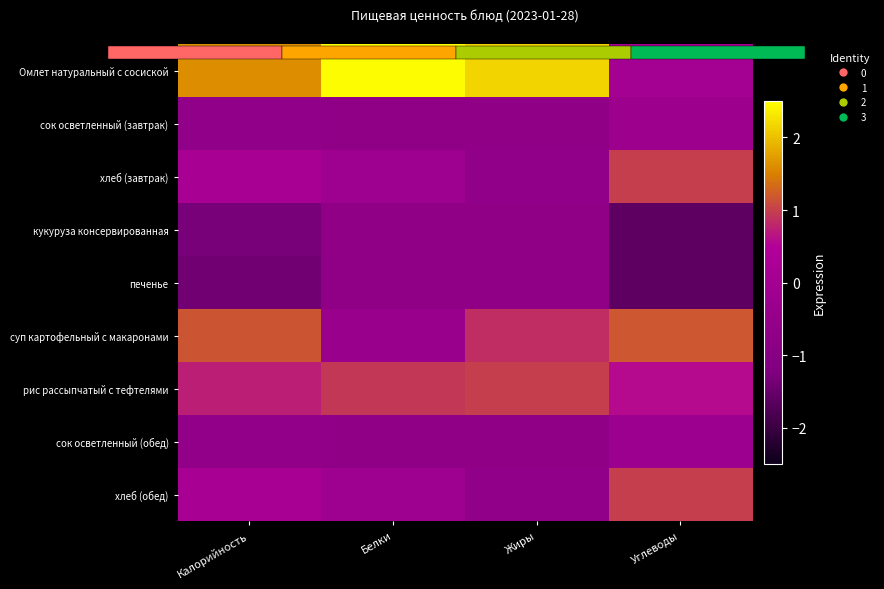

The value of Омлет натуральный с сосиской at Жиры is 1.3. True or false?

False